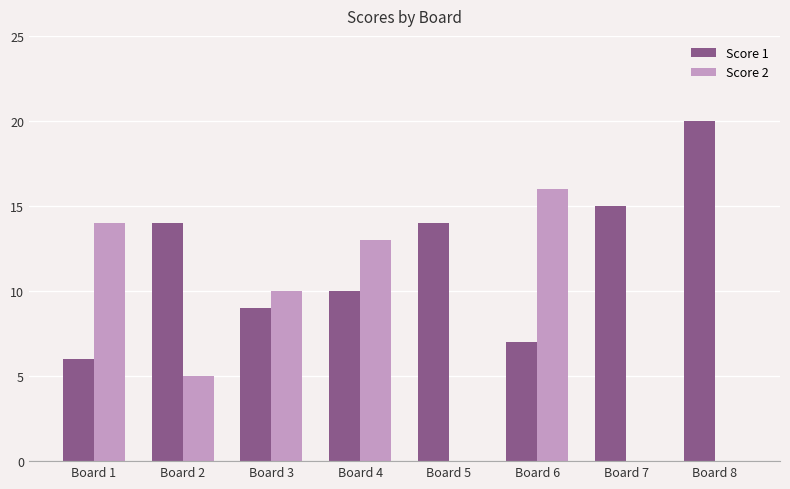

What are all the series names shown in the legend?

Score 1, Score 2